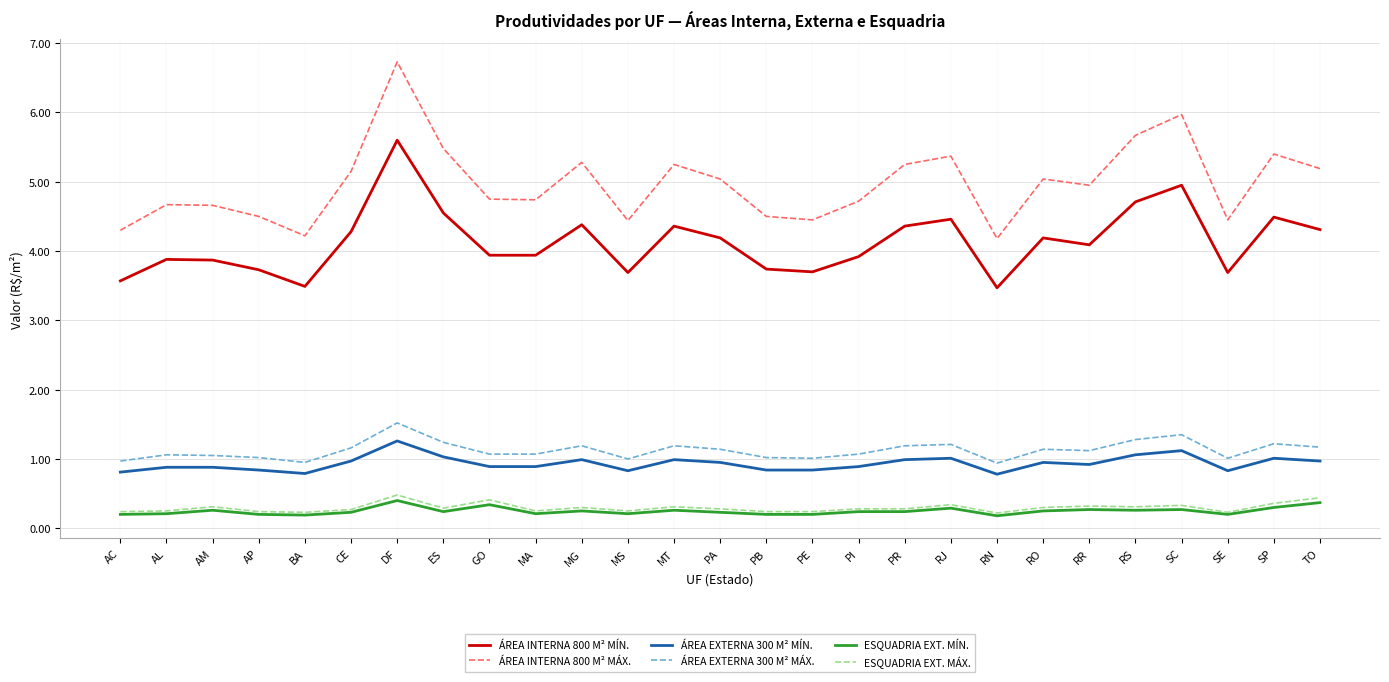

What are all the series names shown in the legend?

ÁREA INTERNA 800 M² MÍN., ÁREA INTERNA 800 M² MÁX., ÁREA EXTERNA 300 M² MÍN., ÁREA EXTERNA 300 M² MÁX., ESQUADRIA EXT. MÍN., ESQUADRIA EXT. MÁX.